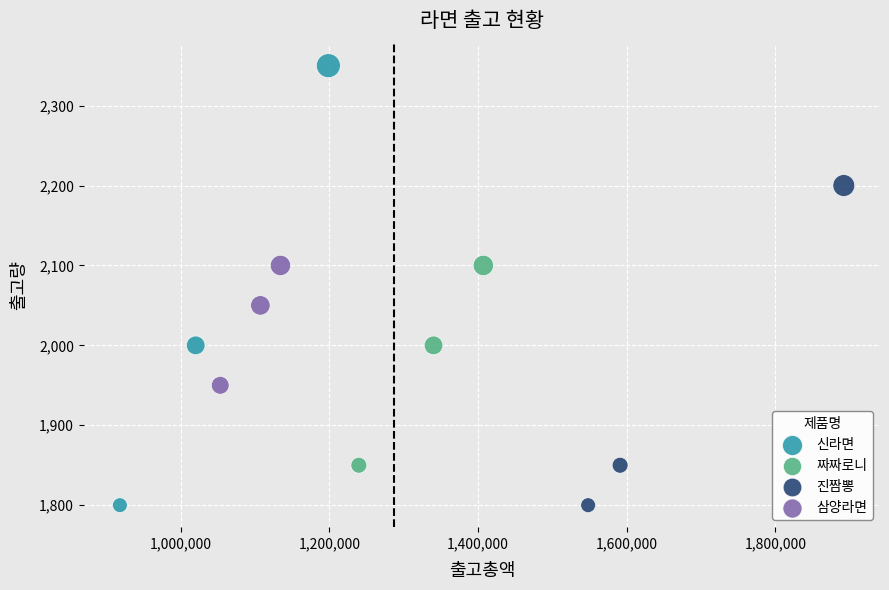

Which series has the widest spread of Y values?

신라면